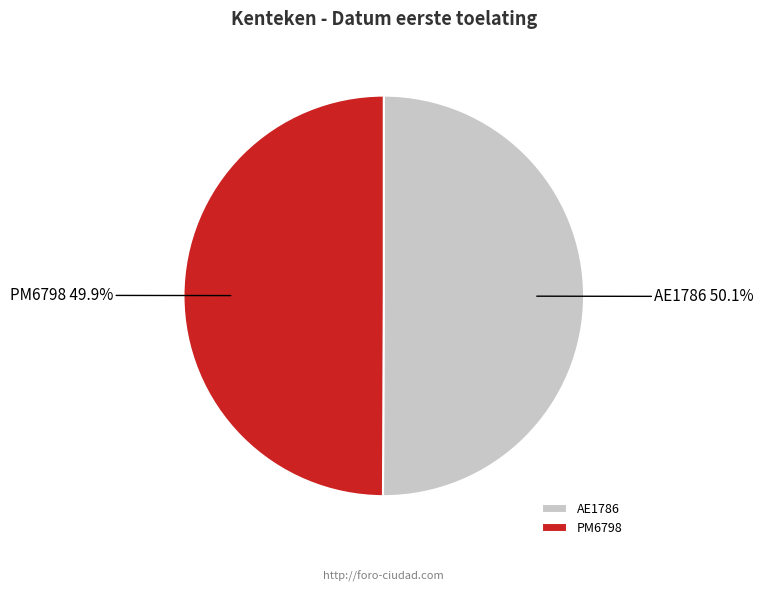

The PM6798 slice represents 50% of the pie. True or false?

True